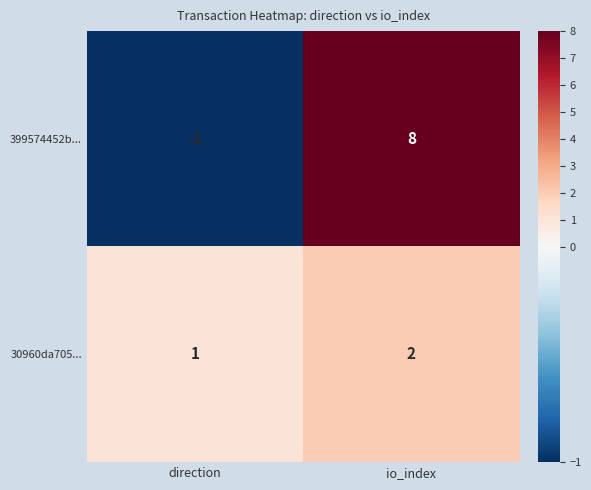

Reading left to right, extract all data points from this chart.

399574452b...: direction=-1	io_index=8
30960da705...: direction=1	io_index=2